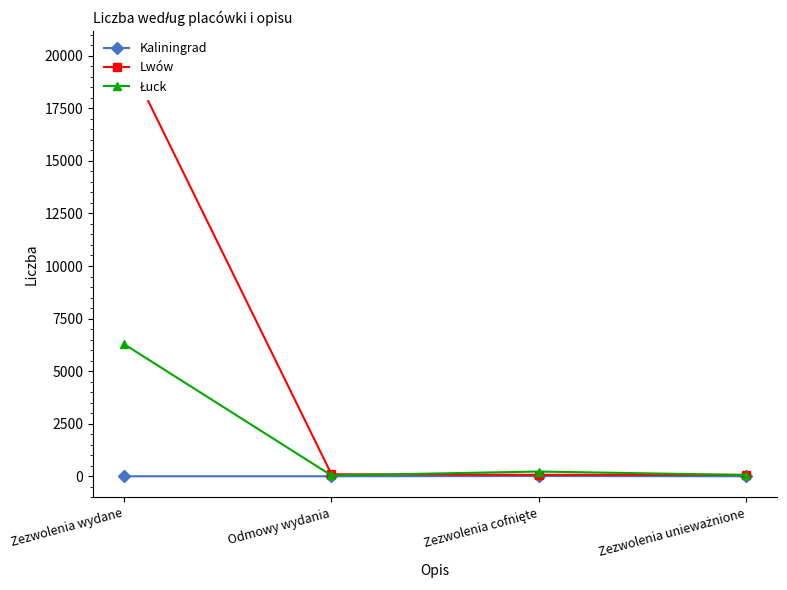

True or false: Kaliningrad has a value of -6 at Odmowy wydania.

False